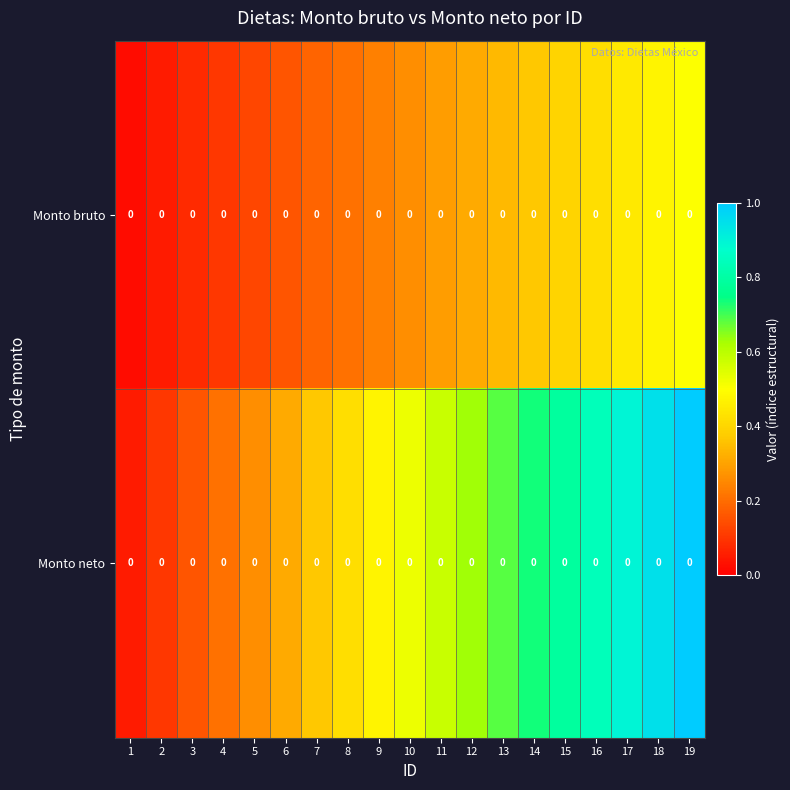

What is the difference between the Monto neto values at 9 and 3?

0.3